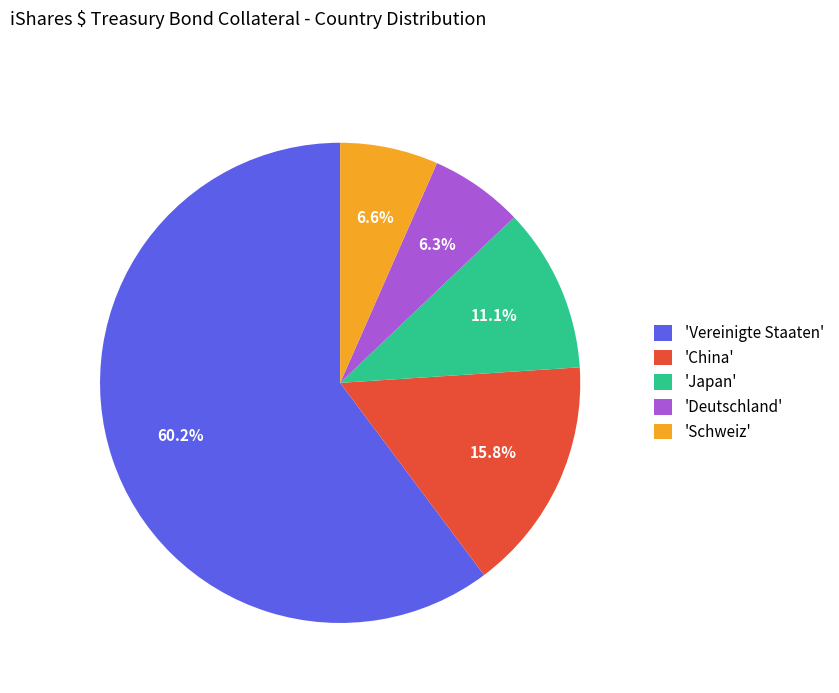

How many segments does this pie chart have?

5